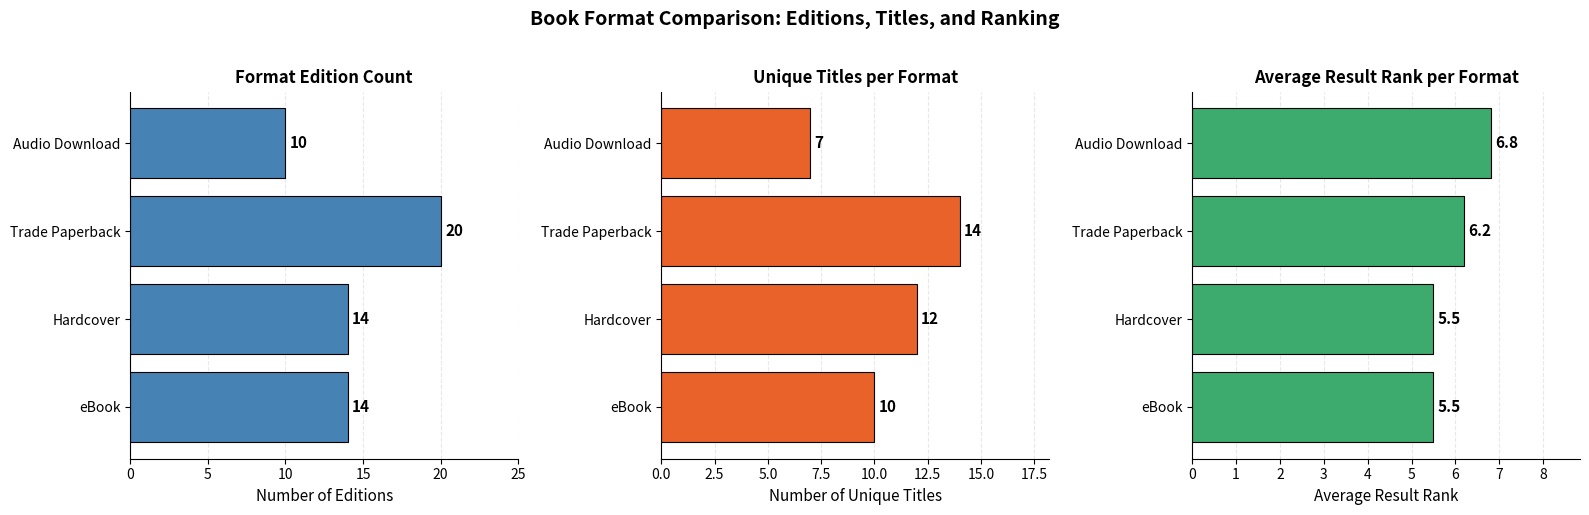

Reading right to left, transcribe all the data shown in this chart.

Format Count: 10.0	20.0	14.0	14.0
Unique Titles: 7.0	14.0	12.0	10.0
Avg Result Rank: 6.8	6.2	5.5	5.5